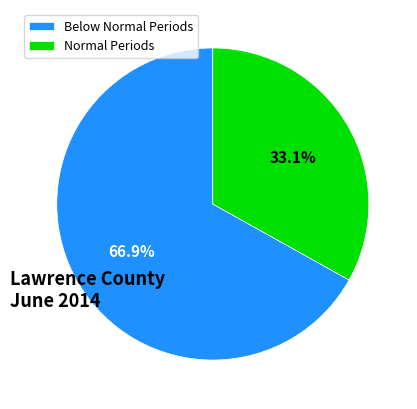

What is the ratio of the value at Normal Periods to the value at Below Normal Periods?

0.5